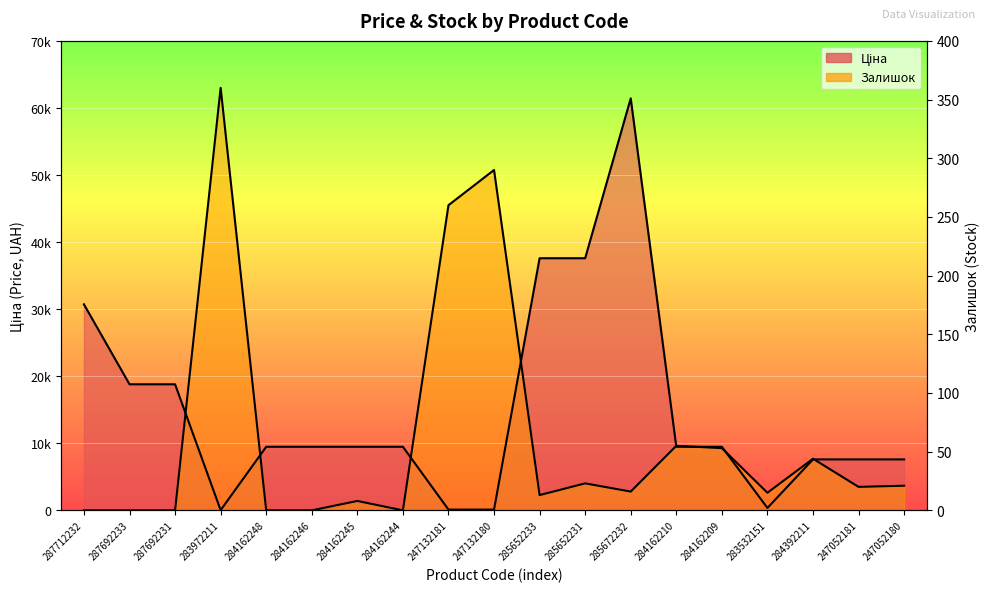

Which label corresponds to the largest value in the chart?

283972211